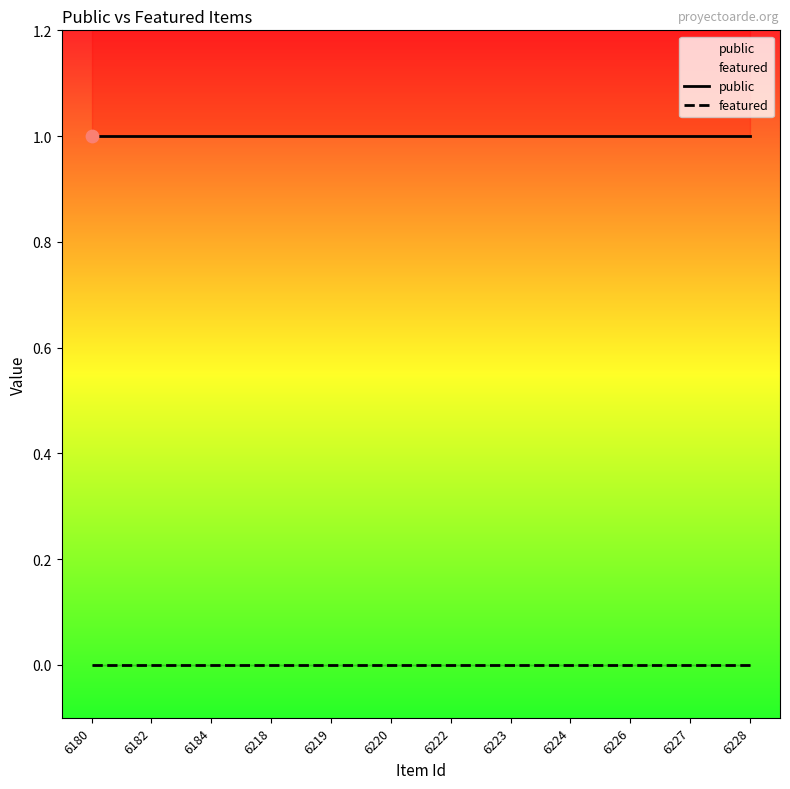

At which category is the sum across all series the highest?

6180